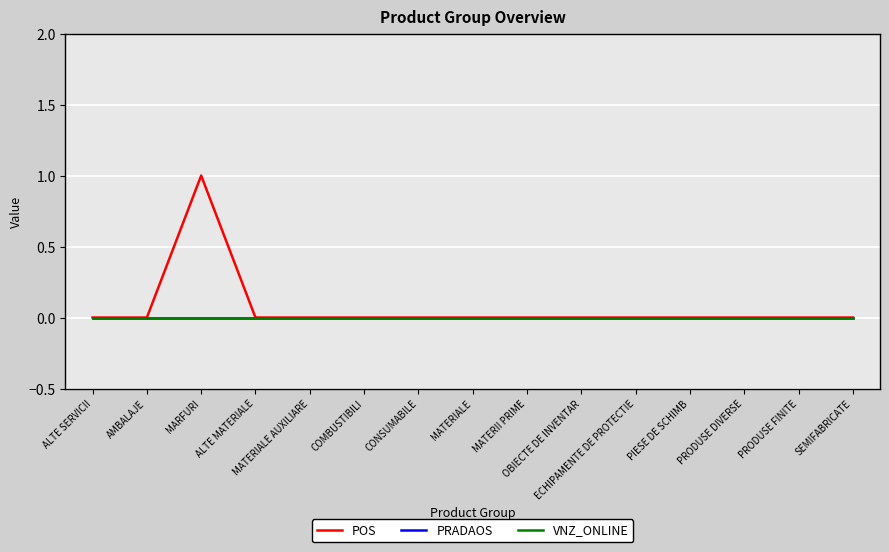

At which category is the sum across all series the highest?

MARFURI